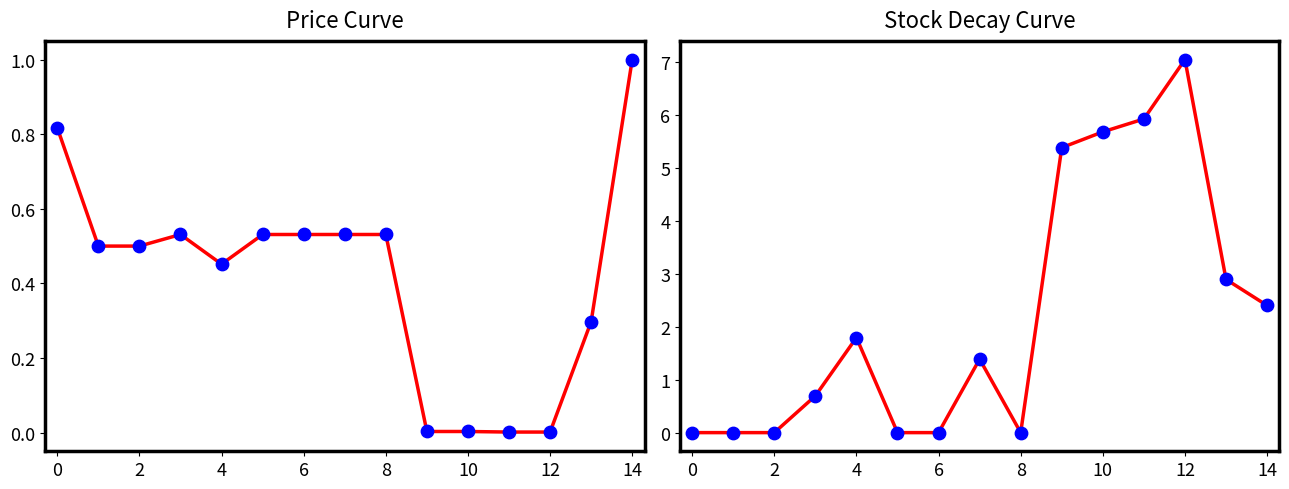

Which series has the widest spread of Y values?

Залишок (log)